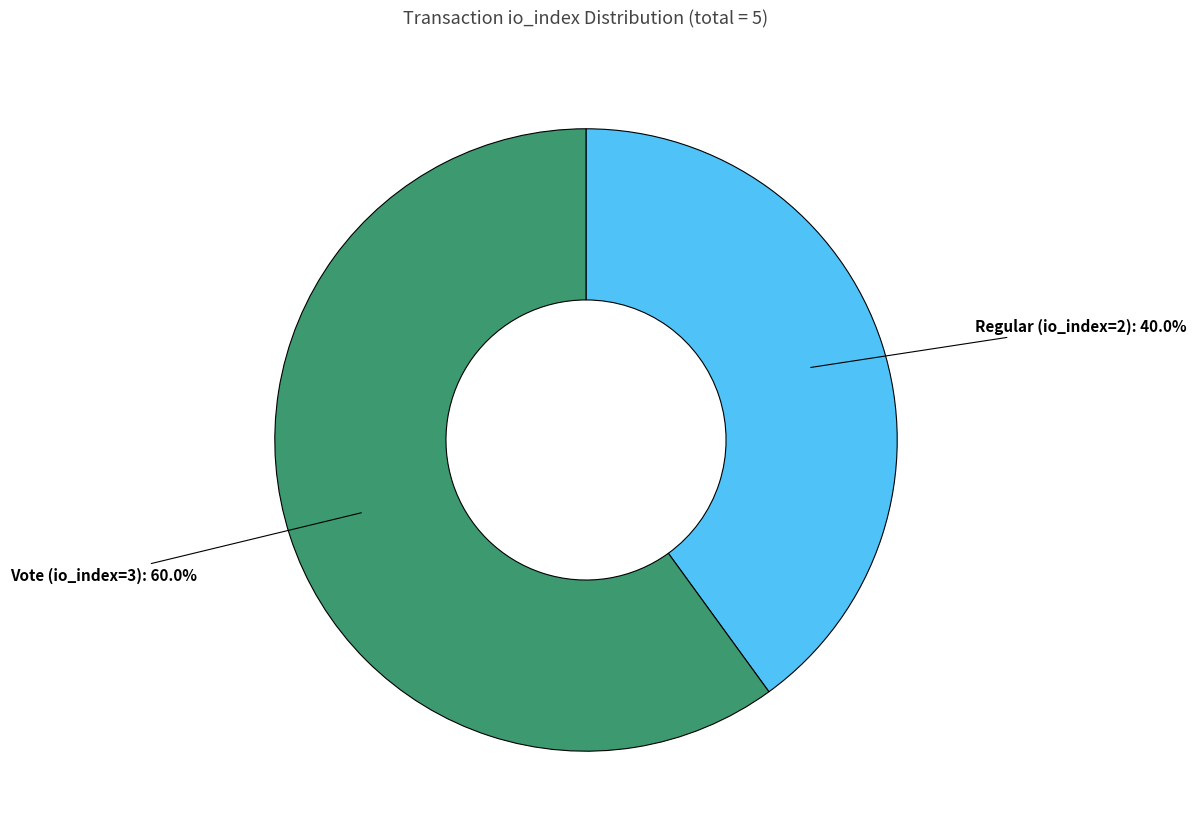

What percentage do Vote (io_index=3) and Regular (io_index=2) together represent?

100.0%